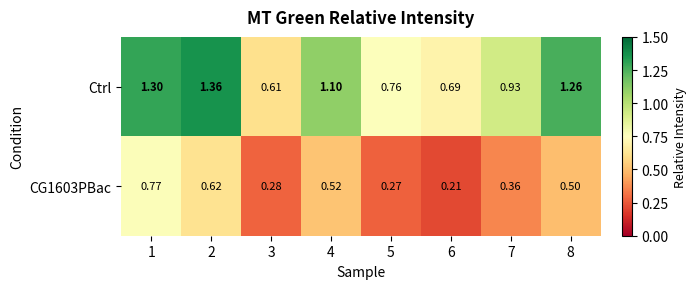

Which series has the largest total across all categories?

Ctrl